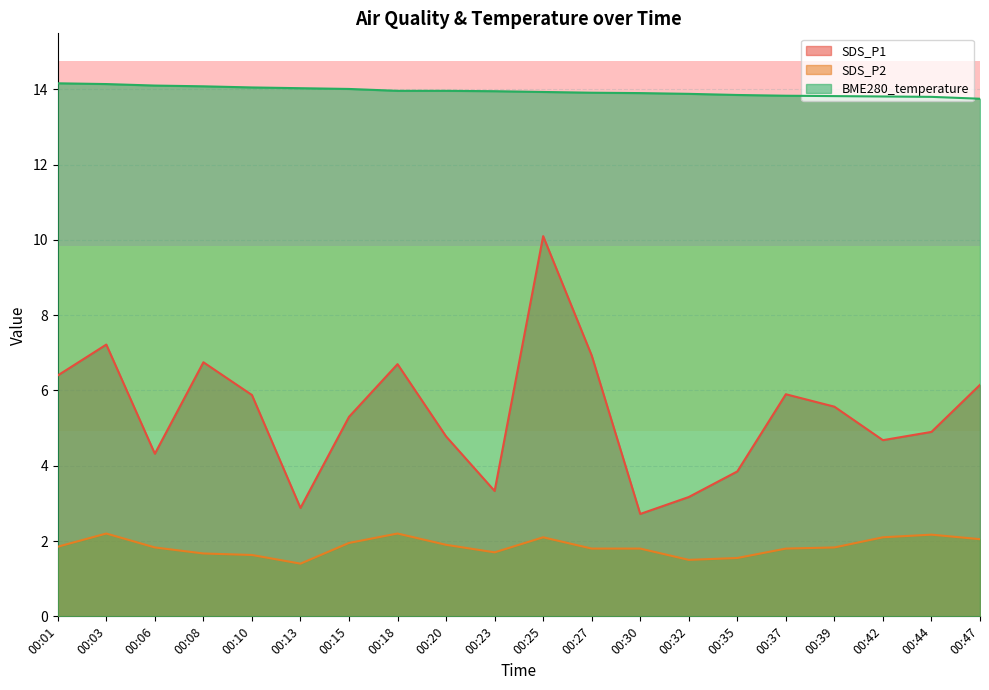

The value of SDS_P2 at 00:30 is 1.8. True or false?

True